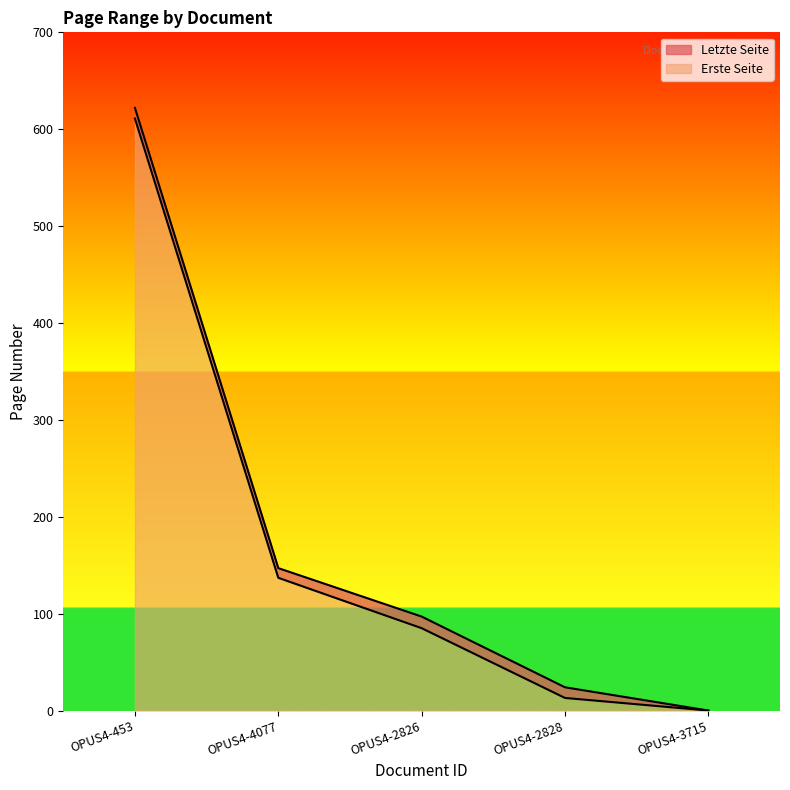

The value of Letzte Seite at OPUS4-4077 is 147. True or false?

True